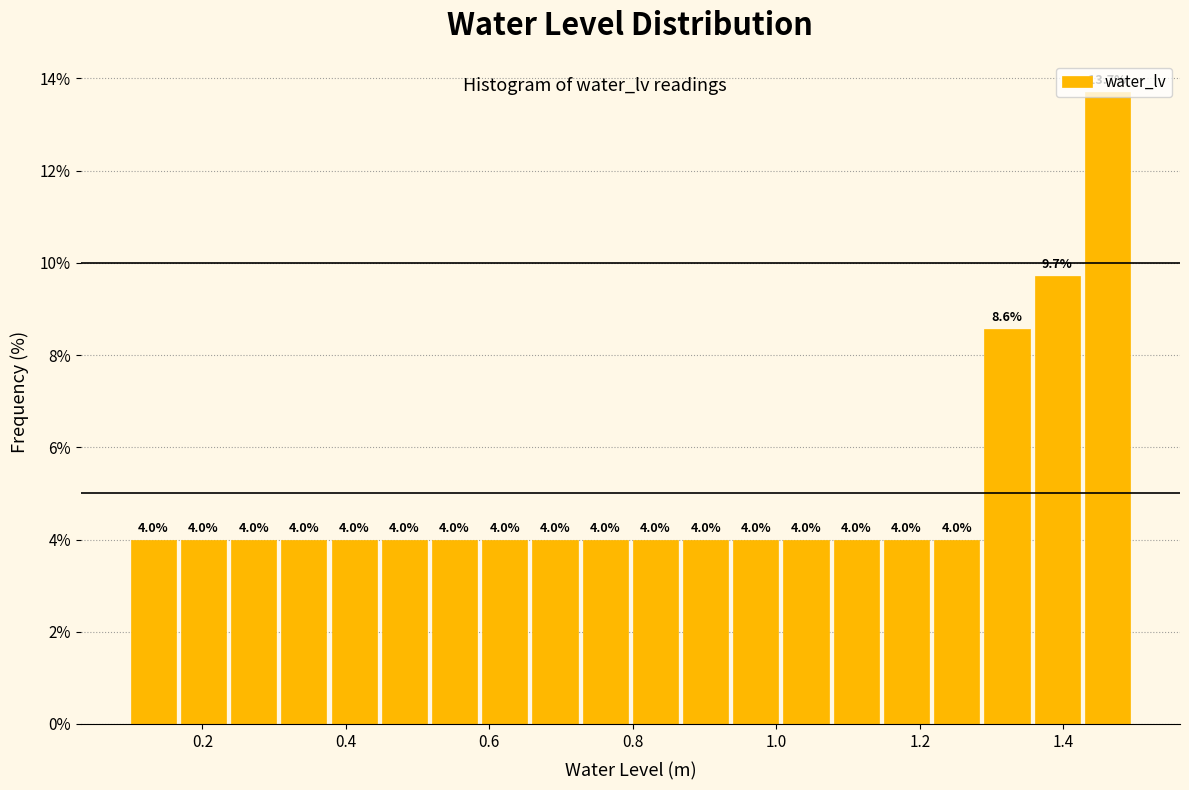

Around what value on the x-axis is the tallest bar? Give the approximate position of its centre, as read against the axis.

1.46